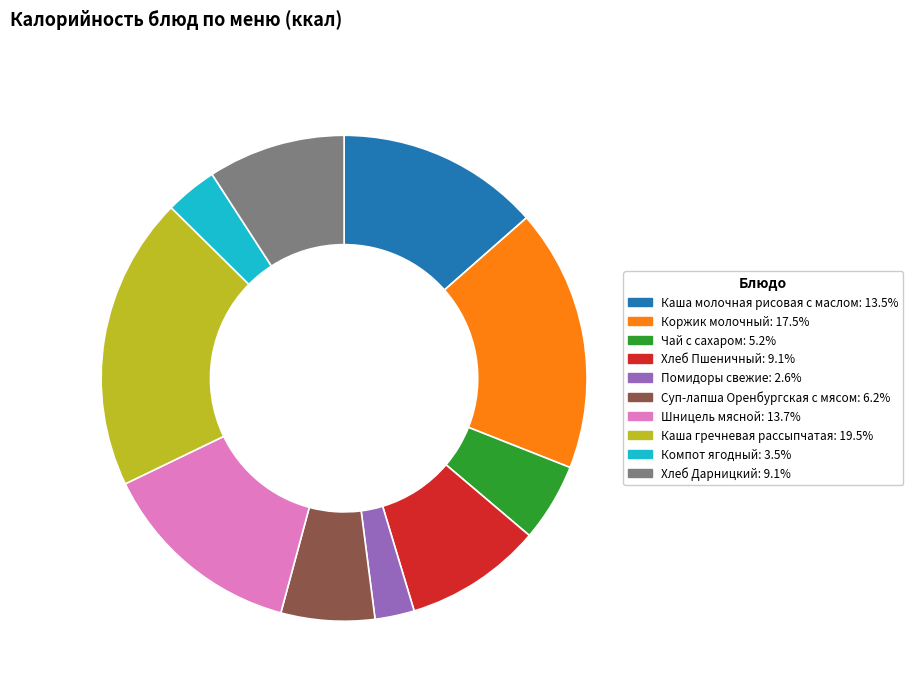

What is the ratio of the value at Помидоры свежие to the value at Чай с сахаром?

0.5